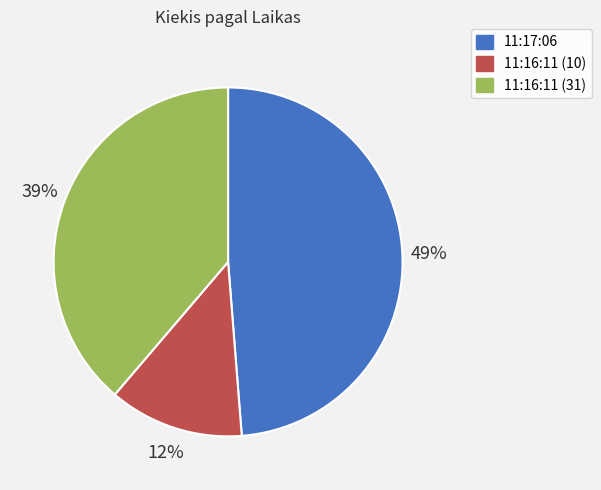

Between 11:16:11 (31) and 11:17:06, which is larger?

11:17:06